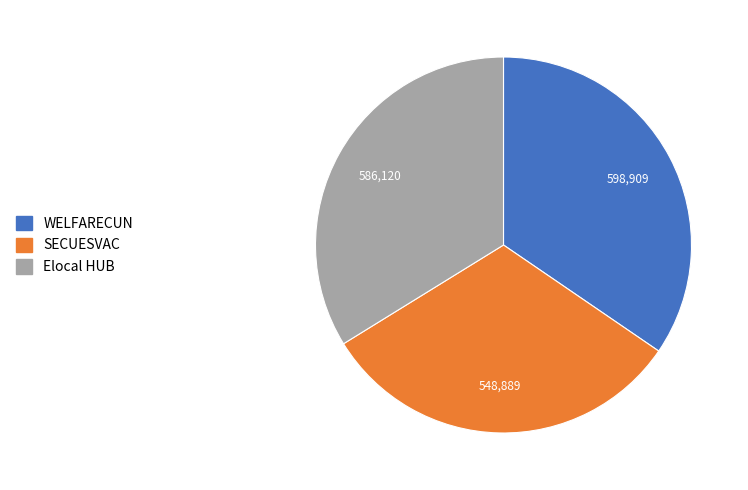

What is the largest slice in the pie chart?

WELFARECUN